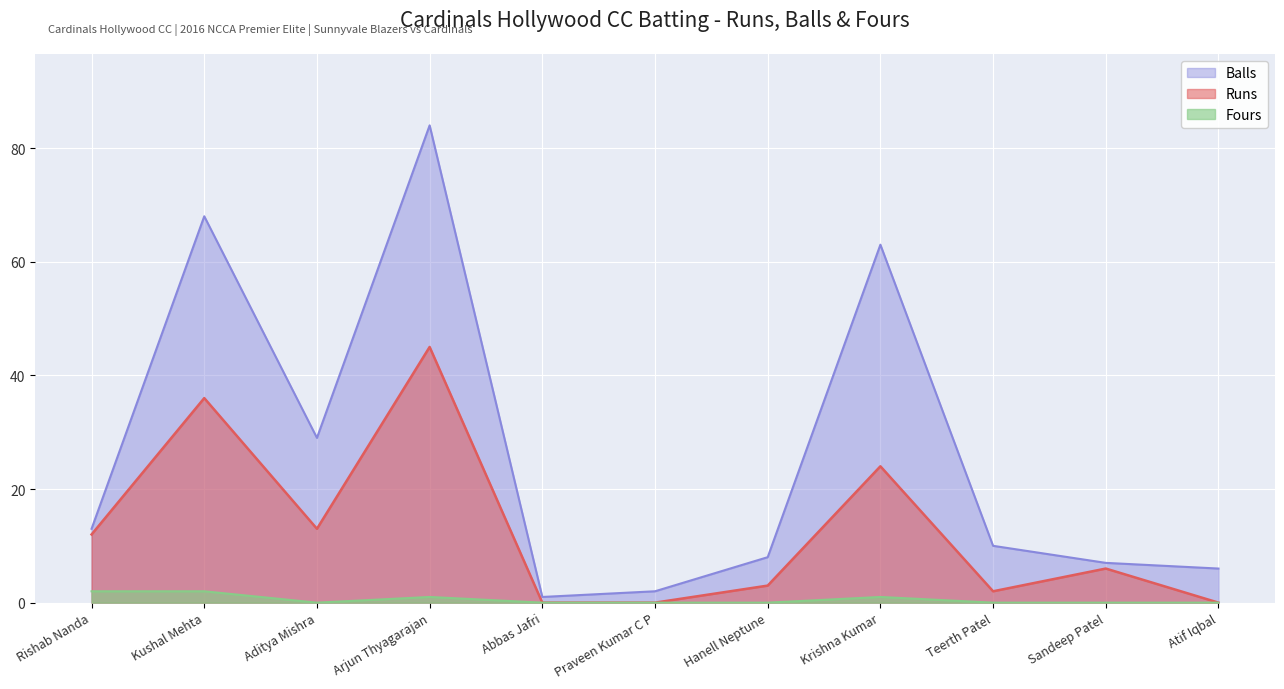

At which label is Runs closest to 22?

Krishna Kumar